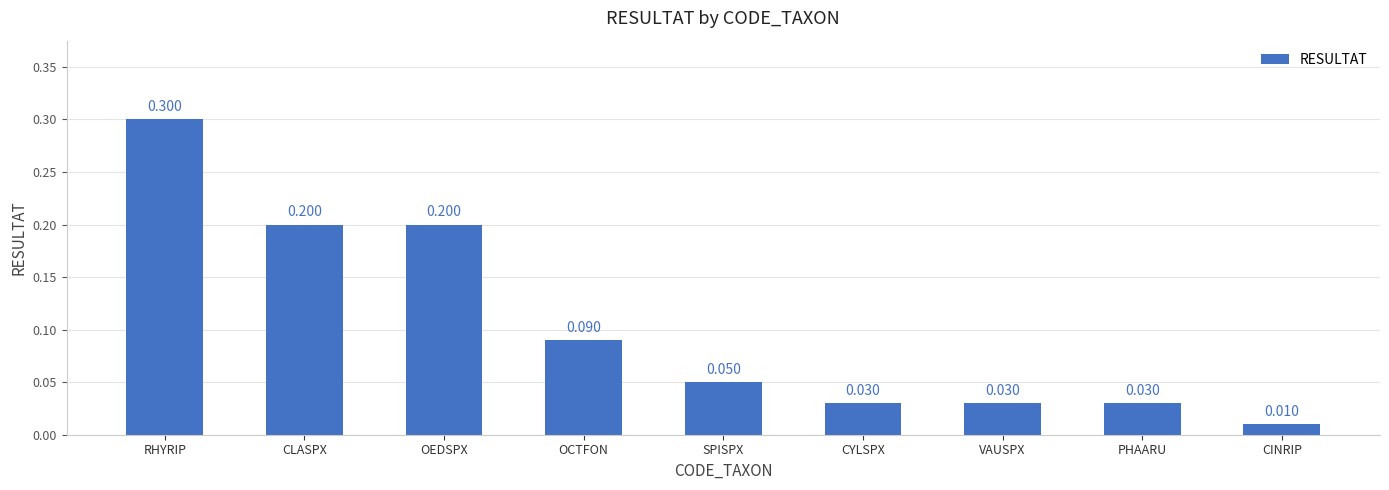

Are the bars grouped side by side (vs. stacked)?

No